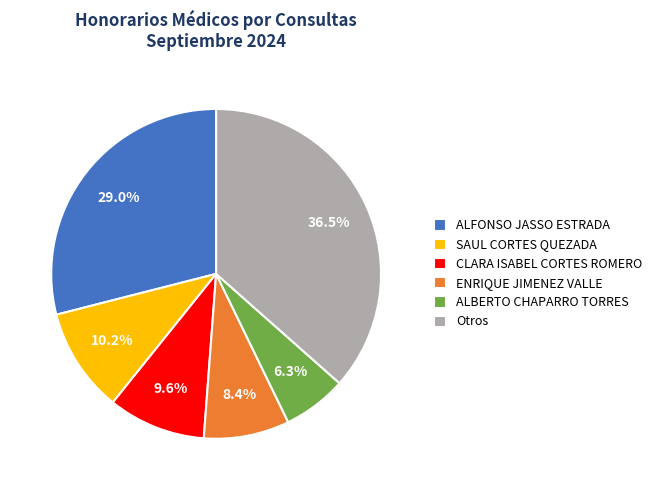

To the nearest percent, what percentage of the pie is ENRIQUE JIMENEZ VALLE?

8%